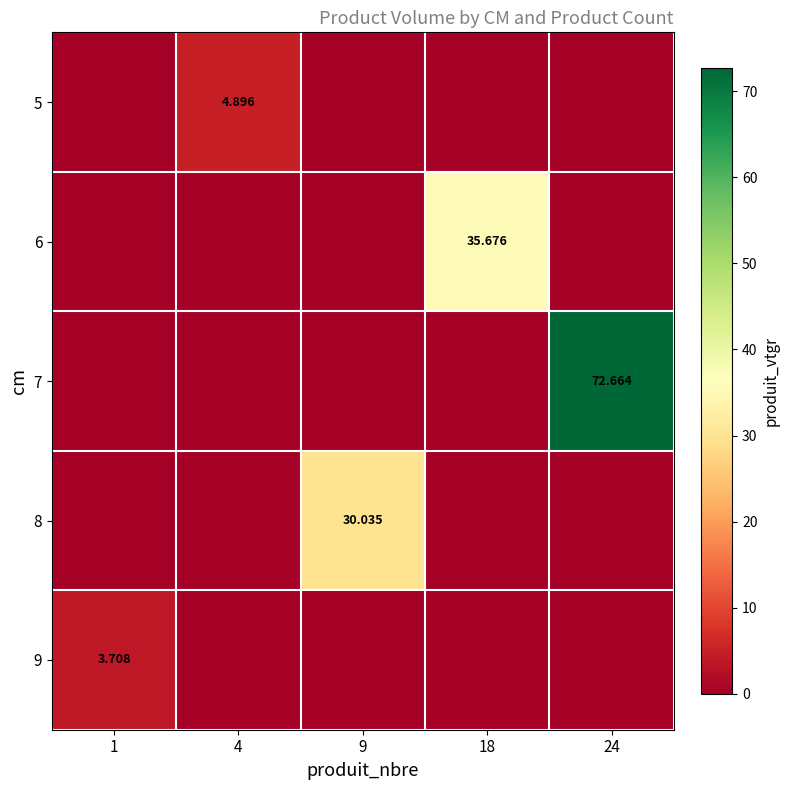

What is the total value across all series at 4?

4.9